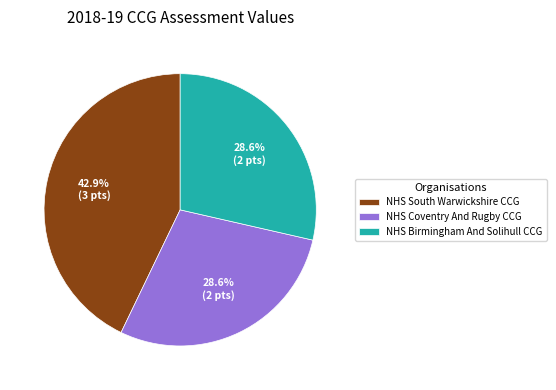

What is the ratio of the value at NHS Coventry And Rugby CCG to the value at NHS Birmingham And Solihull CCG?

1.0